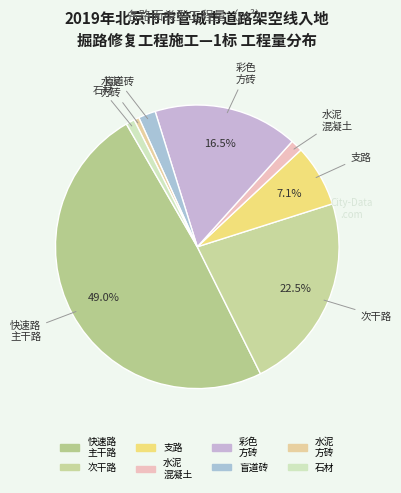

Rank the categories by value from lowest to highest.

水泥方砖路面, 石材路面, 水泥混凝土路面, 盲道砖路面, 支路沥青路面, 彩色方砖路面, 次干路沥青路面, 快速路、主干路沥青路面